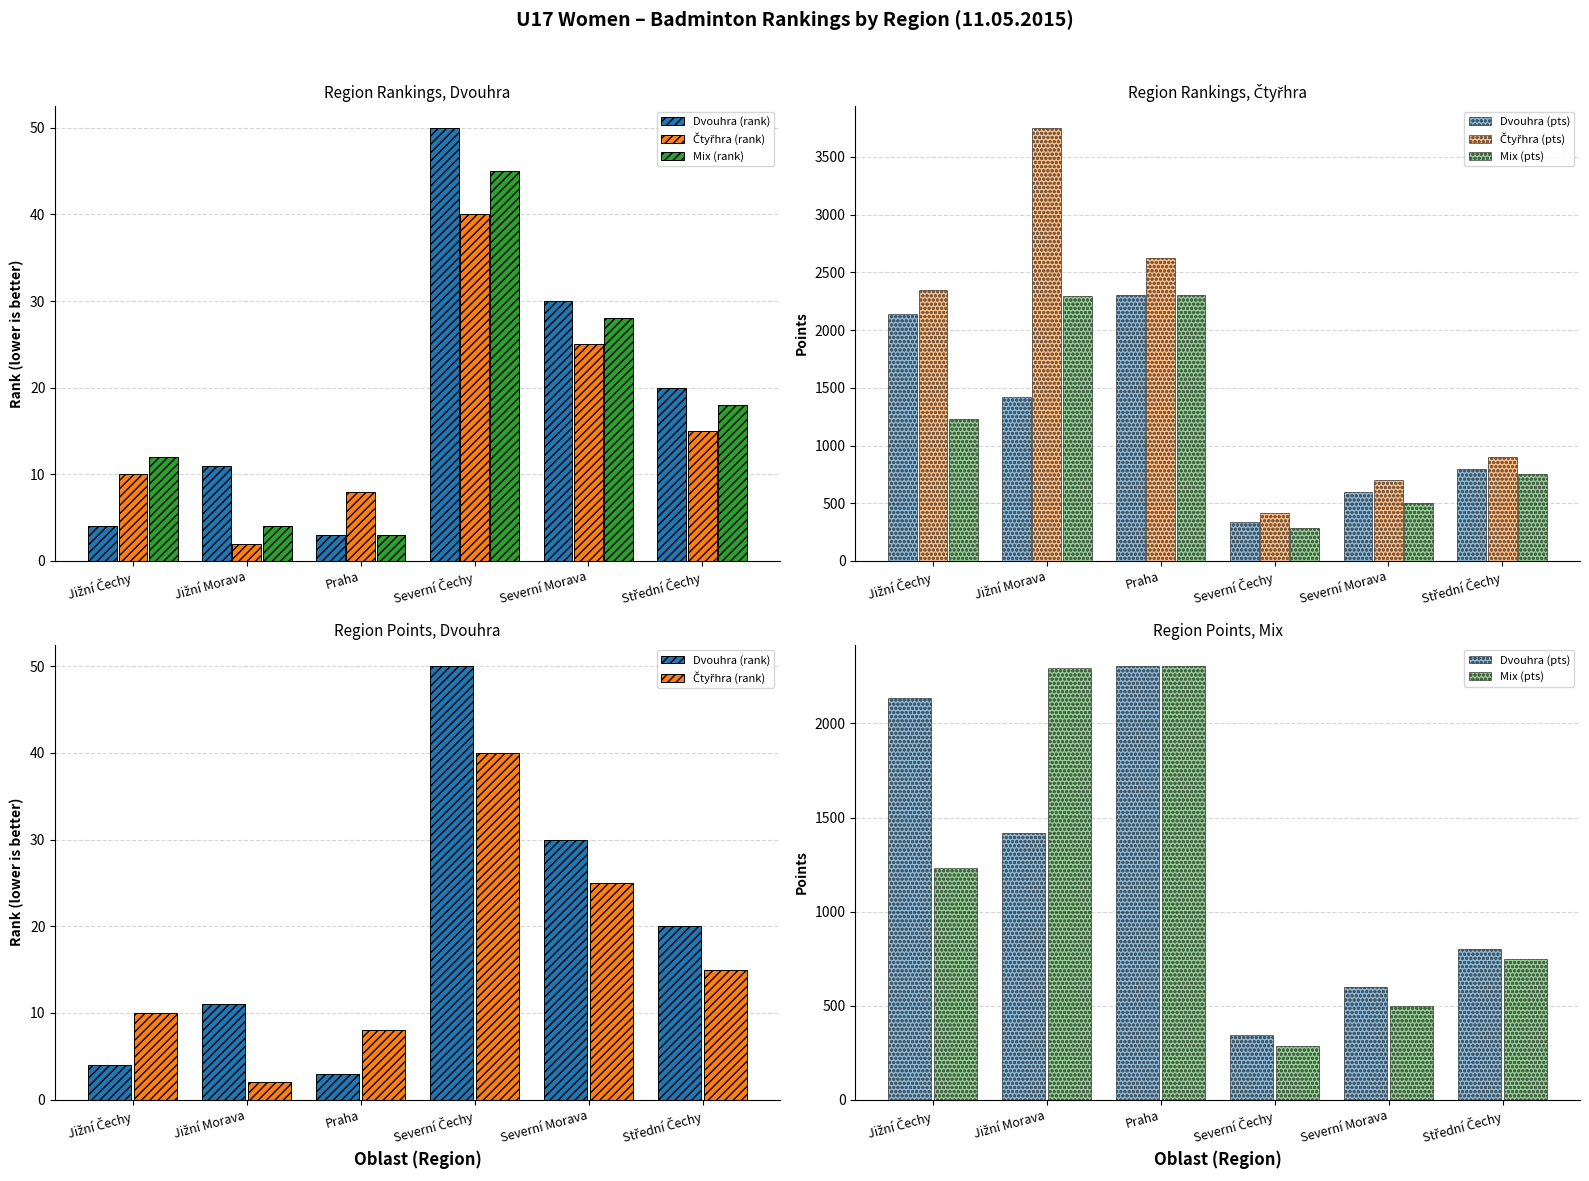

Does the chart contain stacked bars?

No